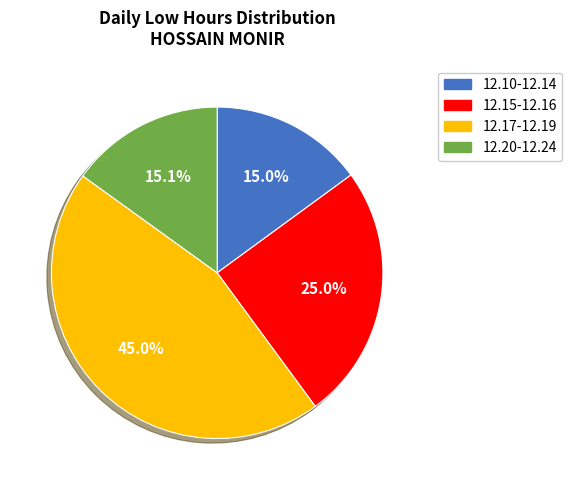

Does 12.17-12.19 account for over 50% of the chart?

No